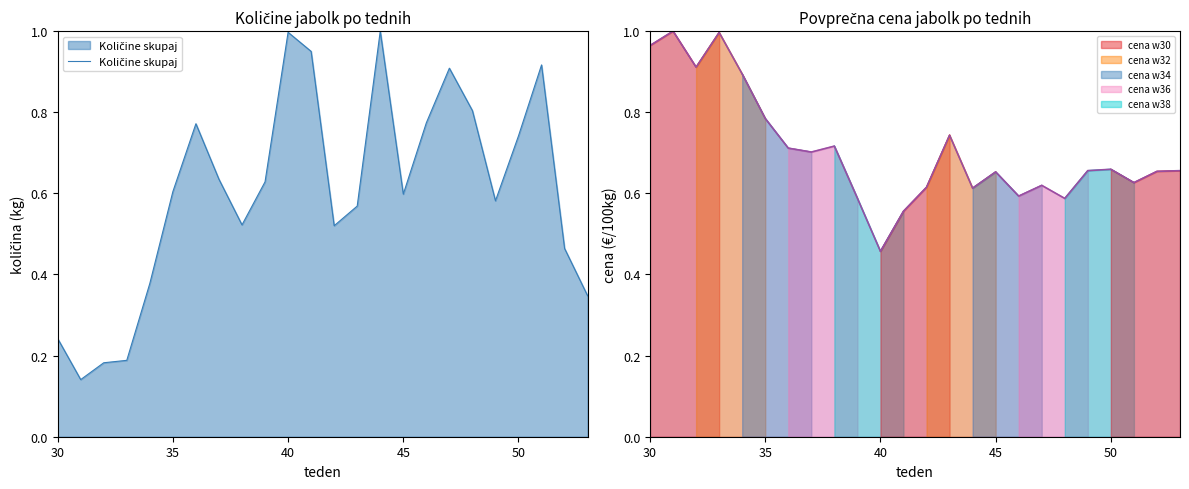

Which series changed the most between 55 and 22?

Količine skupaj